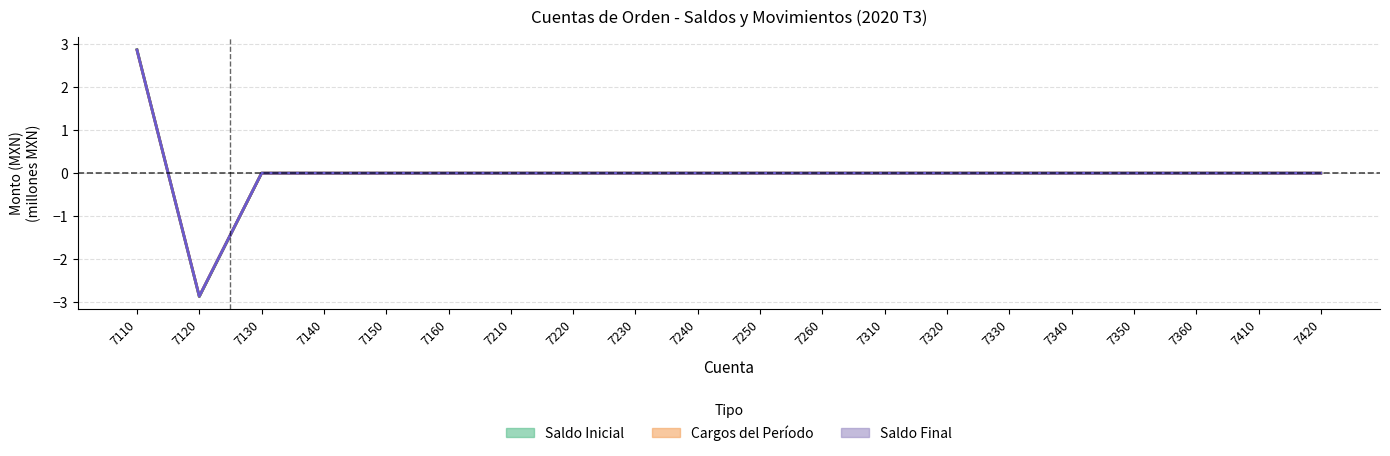

True or false: Saldo Inicial has a value of 2.4 at 7230.

False